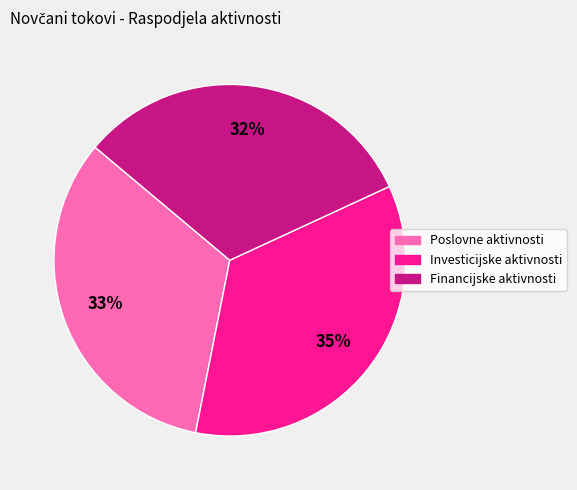

Is there a majority slice in this chart?

No